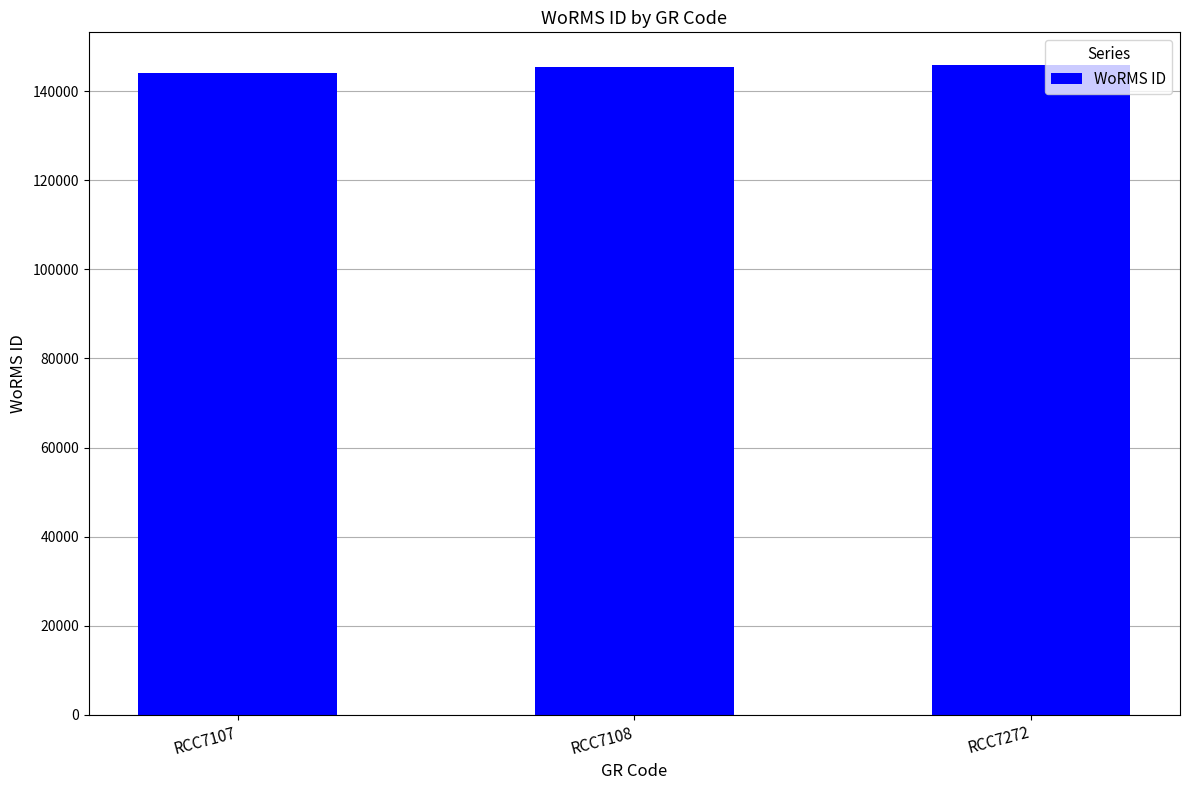

True or false: the data shows 227179 at RCC7108.

False